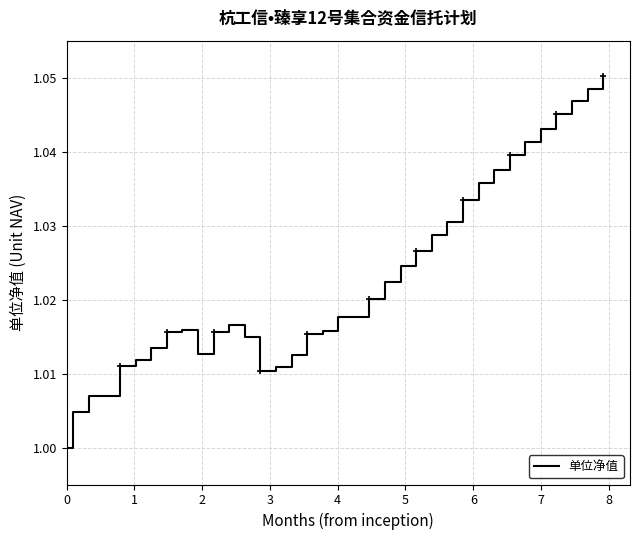

What is the difference between the maximum and minimum values?

0.1